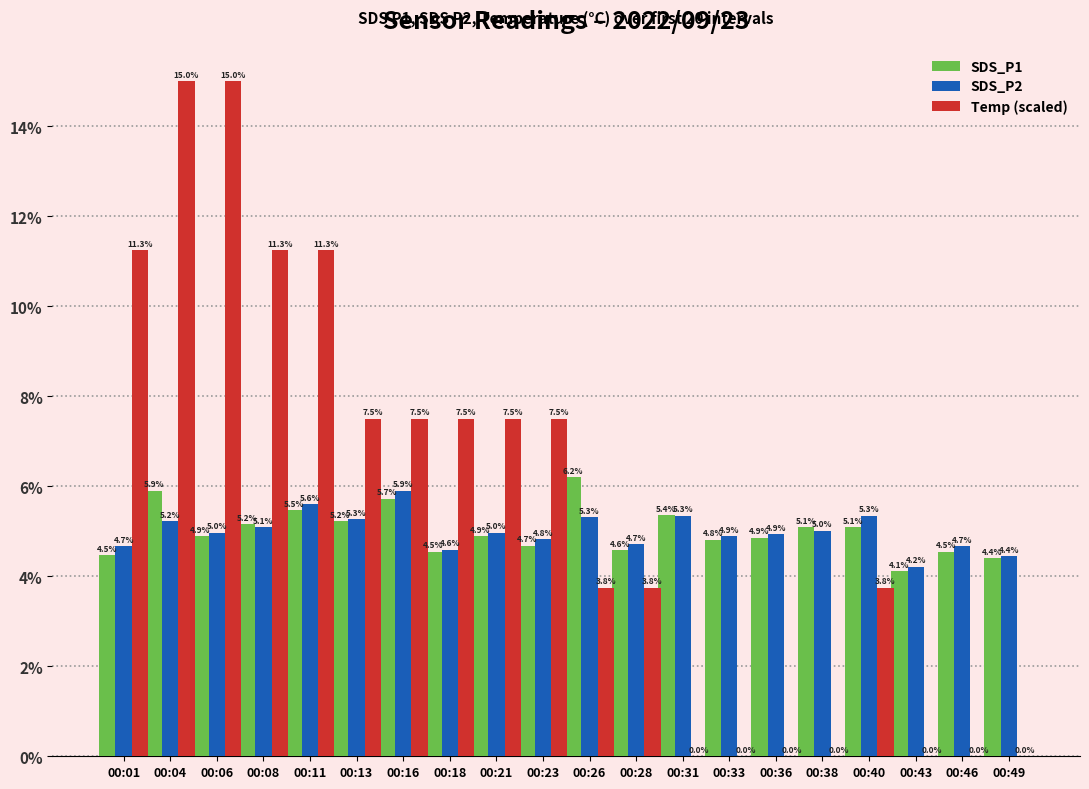

How many values in the Temp (scaled) series exceed 7?

10